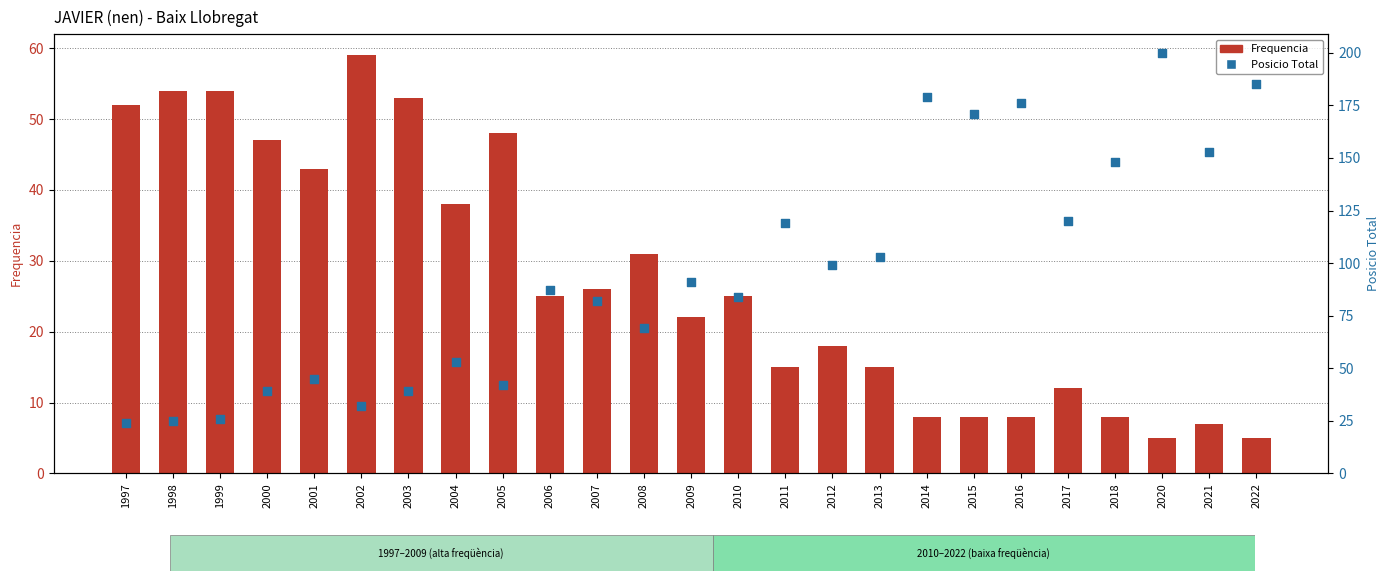

Which series has the largest Y range (max minus min)?

Posicio Total